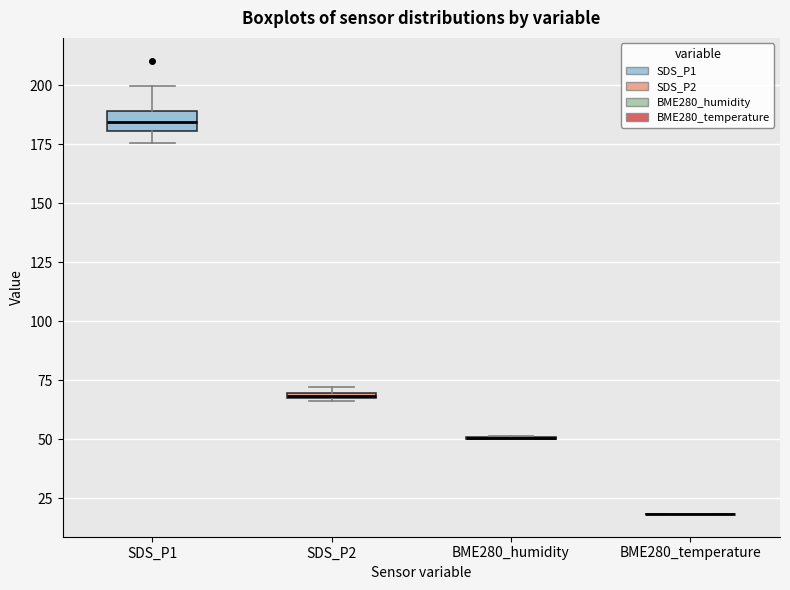

Comparing the boxes themselves (not the whiskers), which one is the tallest?

SDS_P1